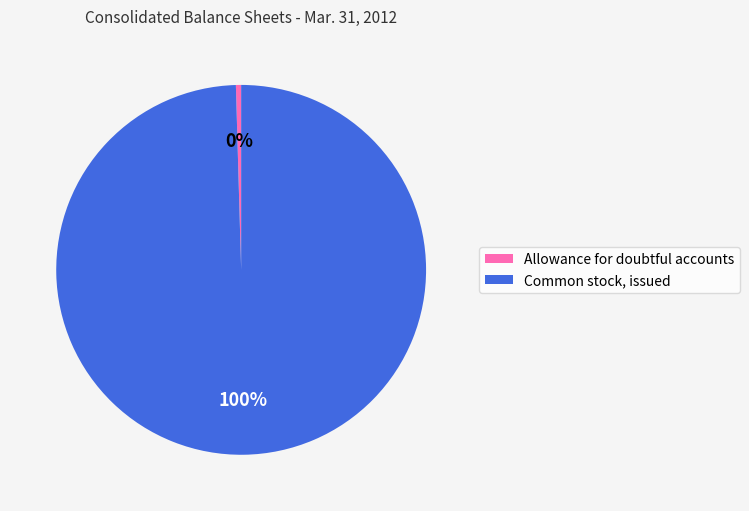

To the nearest percent, what is the combined percentage of Allowance for doubtful accounts and Common stock, issued?

100%